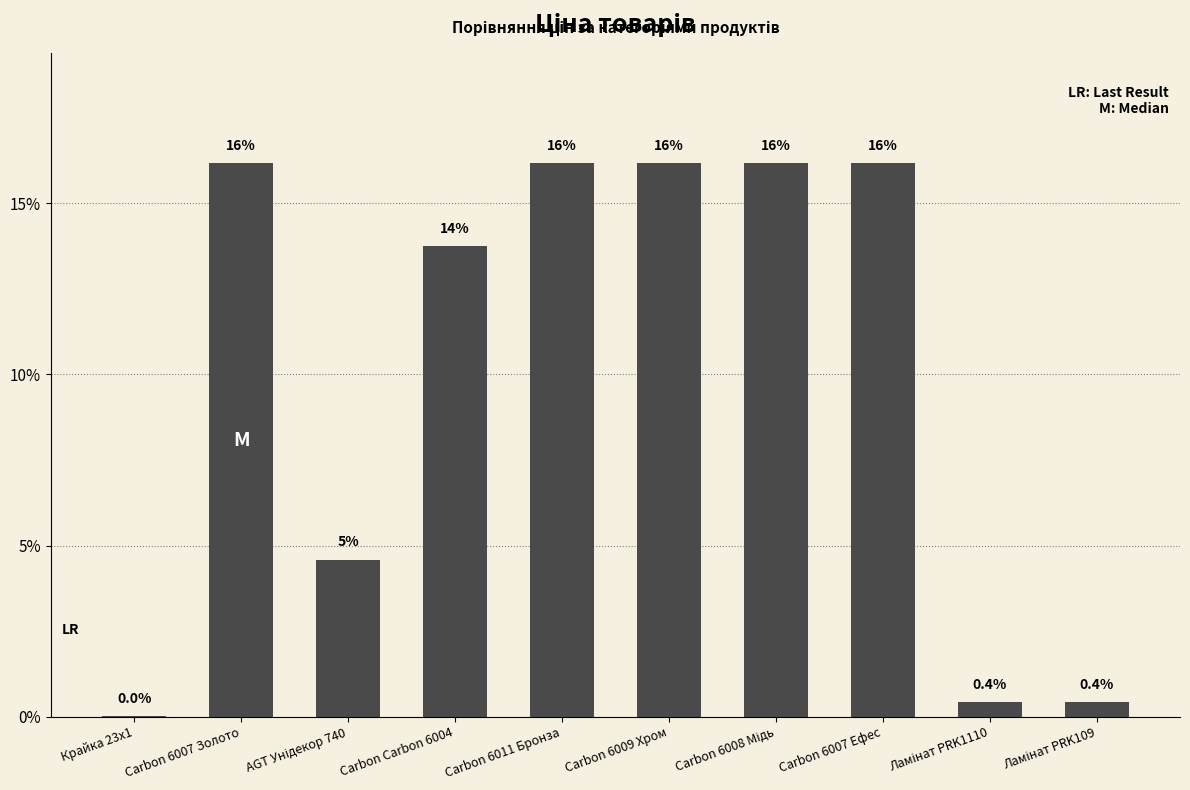

True or false: the data shows 21.3 at Carbon 6009 Хром.

False